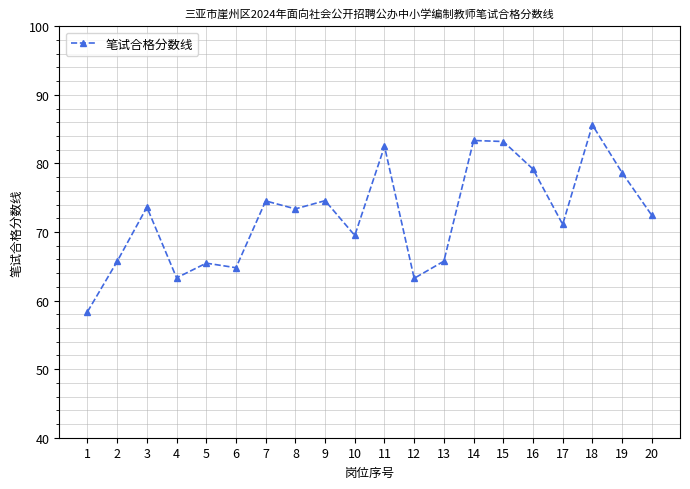

What is the value of the 20th point from the left?

72.4